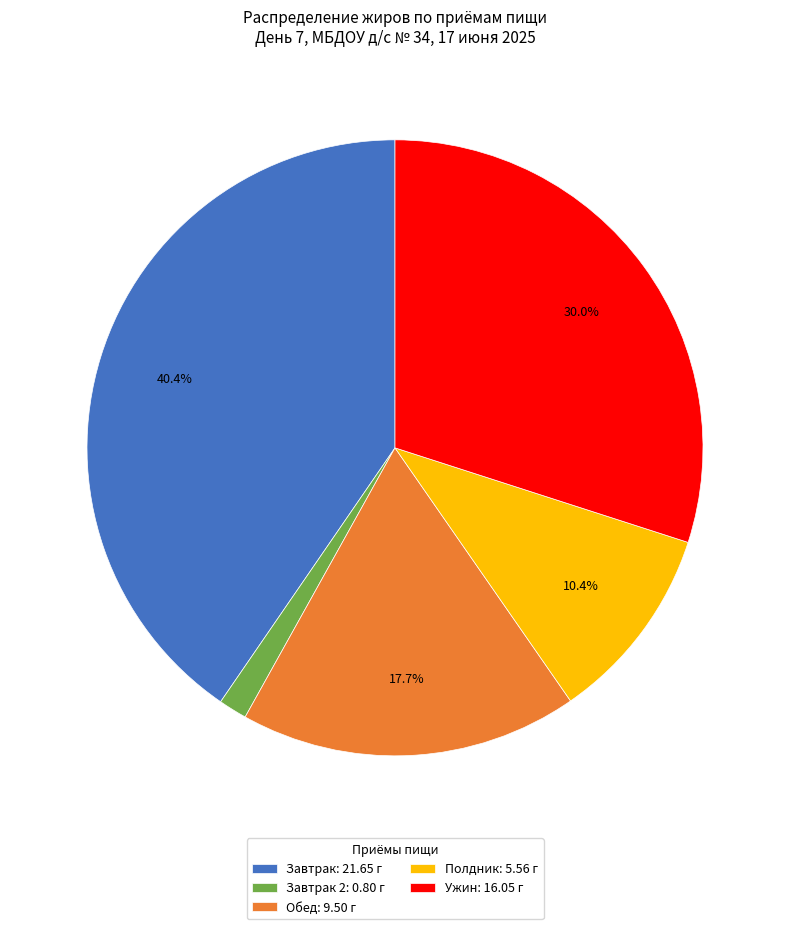

What is the ratio of the value at Ужин: 16.05 г to the value at Полдник: 5.56 г?

2.9